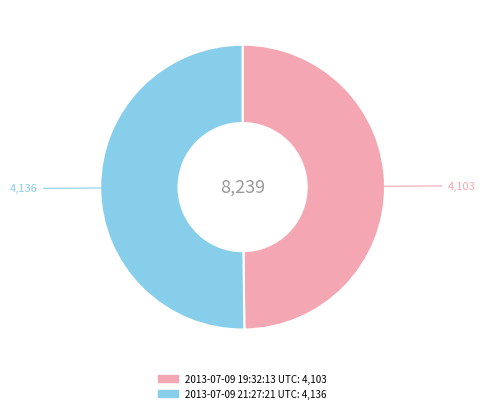

Approximately how many times larger is the value at 2013-07-09 19:32:13 UTC compared to 2013-07-09 21:27:21 UTC?

1.0